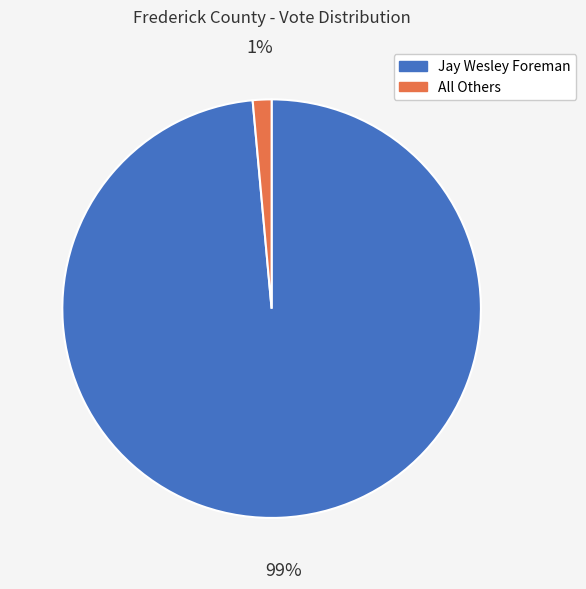

Is there any slice that represents more than half of the pie?

Yes